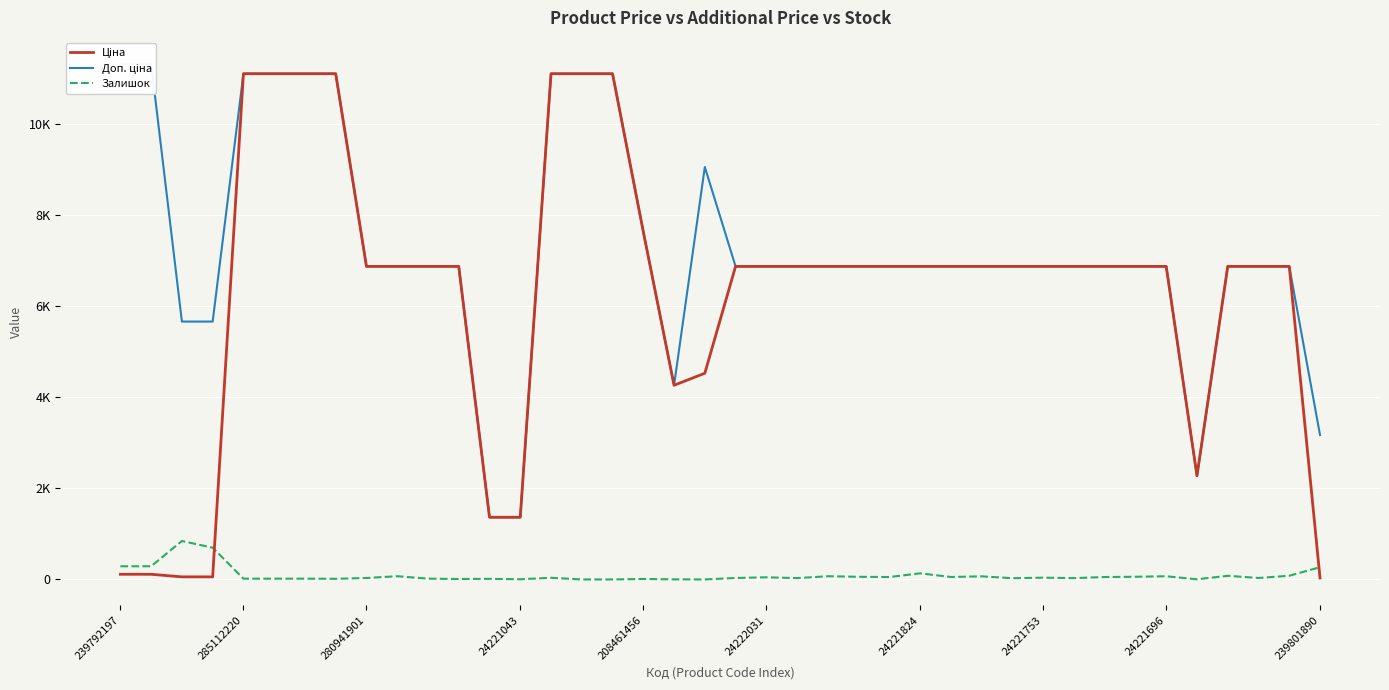

Read the Ціна value at 239792197.

113.3